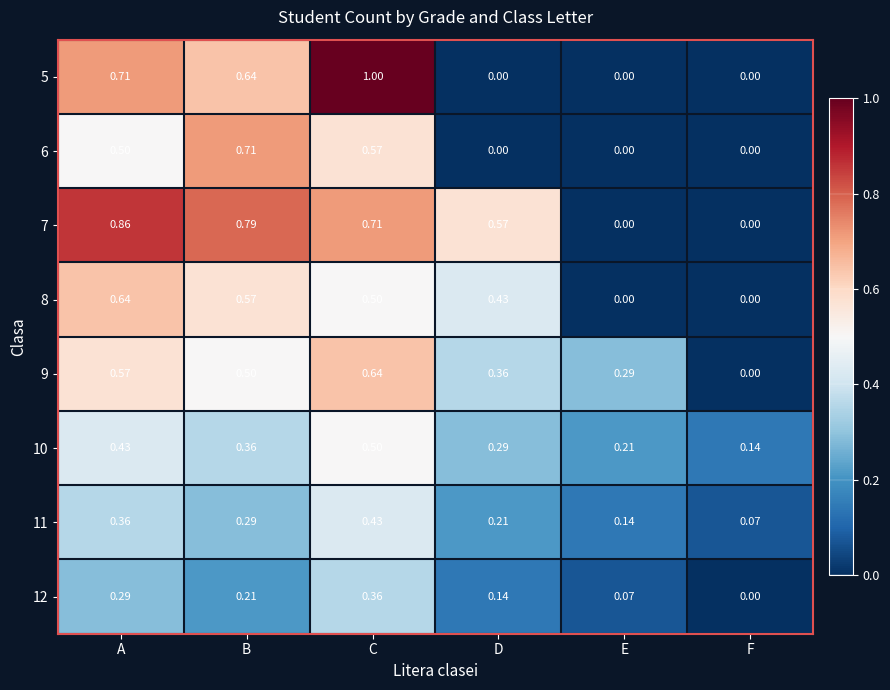

Where is 10 nearest to the value 0?

F